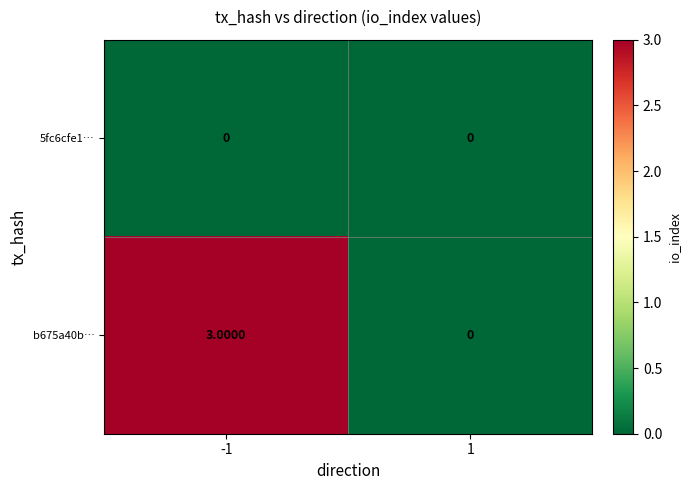

At which category is the sum across all series the highest?

-1